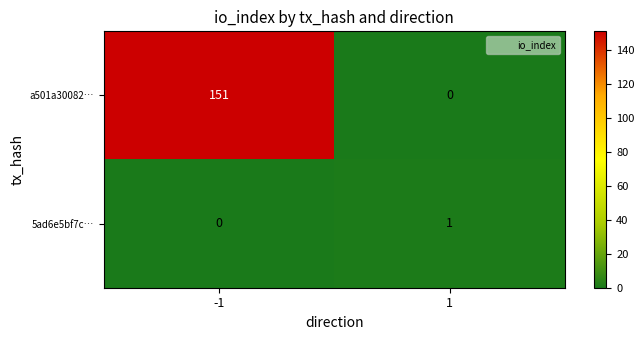

Rank the series at 1 from highest to lowest value.

5ad6e5bf7c…, a501a30082…